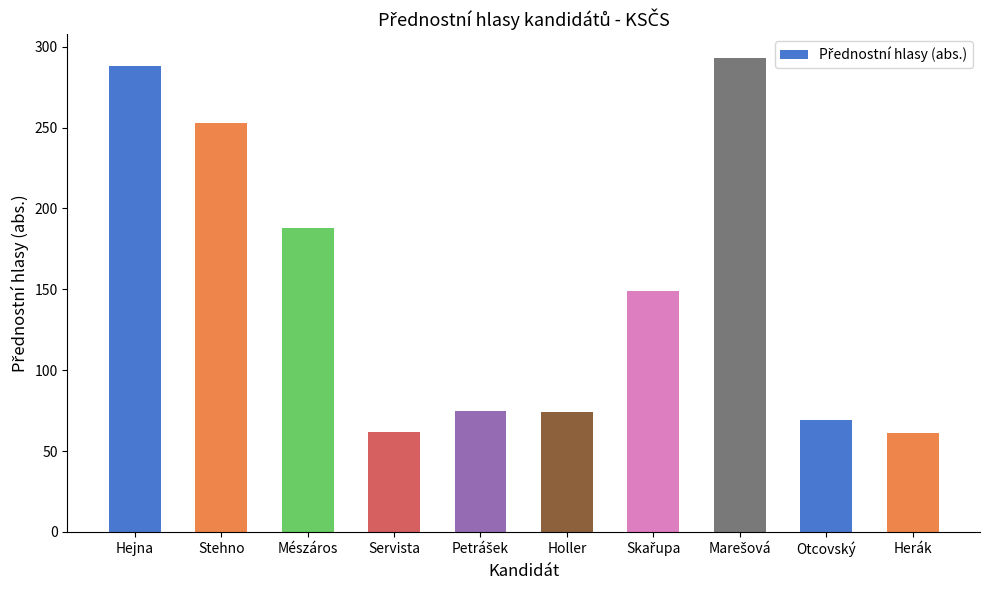

What is the change in value from Stehno to Holler?

-179